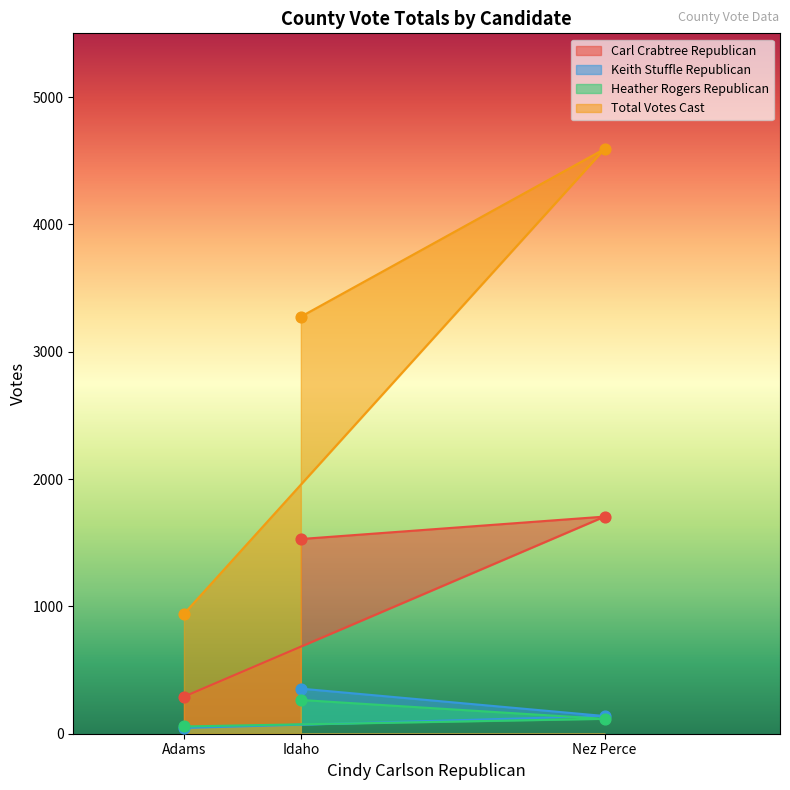

At how many categories does at least one series exceed 2878?

2